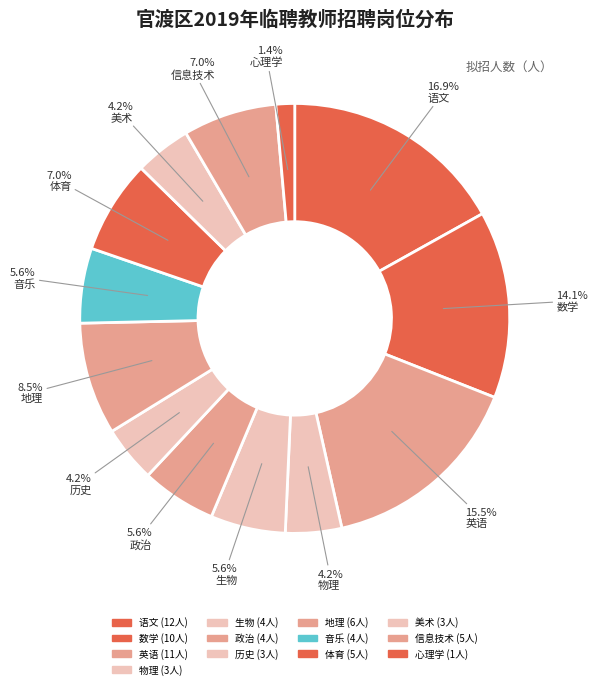

Does any single category account for the majority?

No